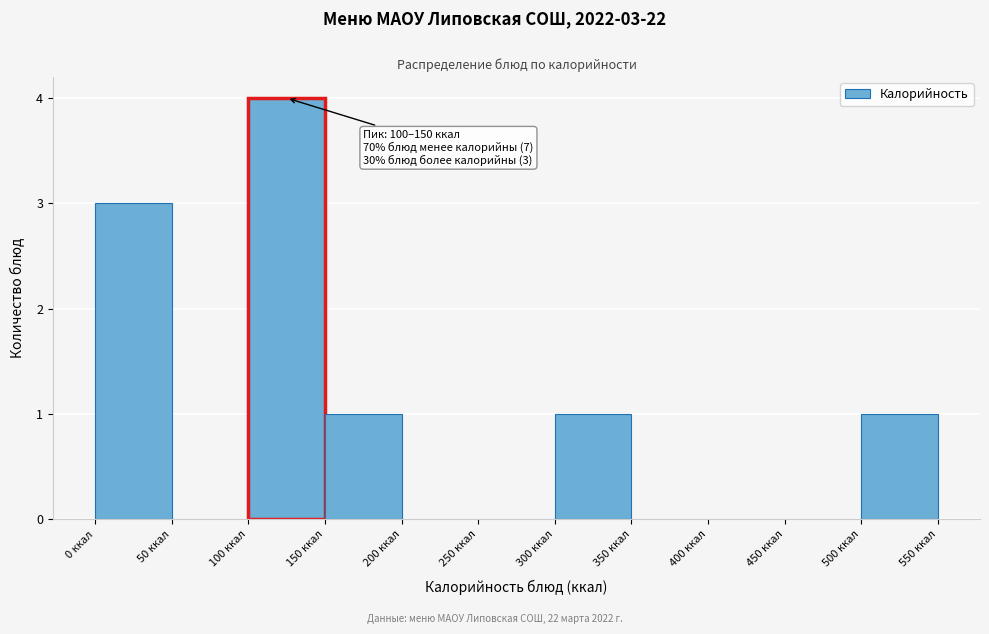

Which range on the x-axis has the tallest bar?

100 to 150